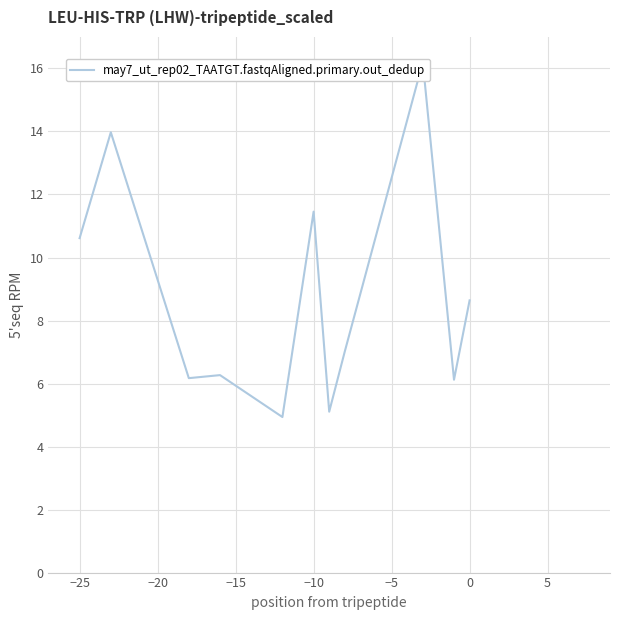

The chart shows a value of 6.8 at 5. True or false?

False